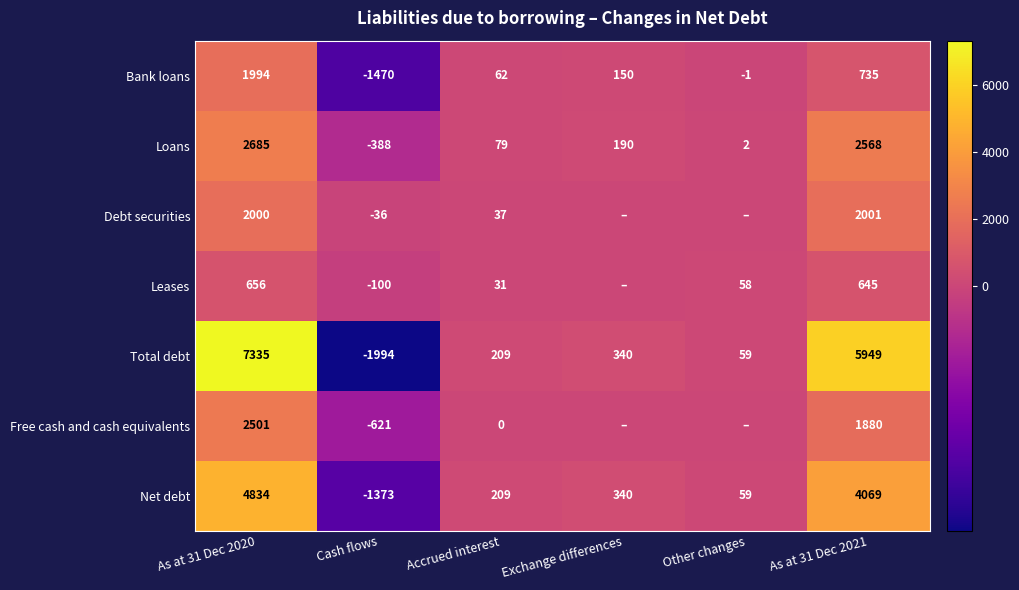

How many categories are shown in the chart?

6